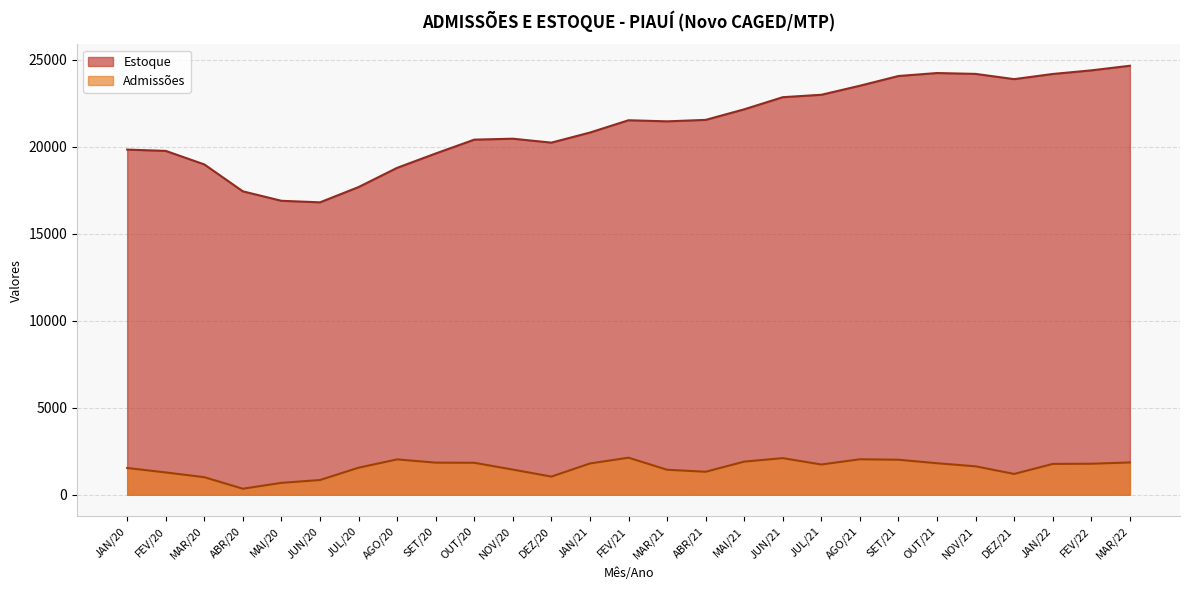

Which series has the largest total across all categories?

Estoque